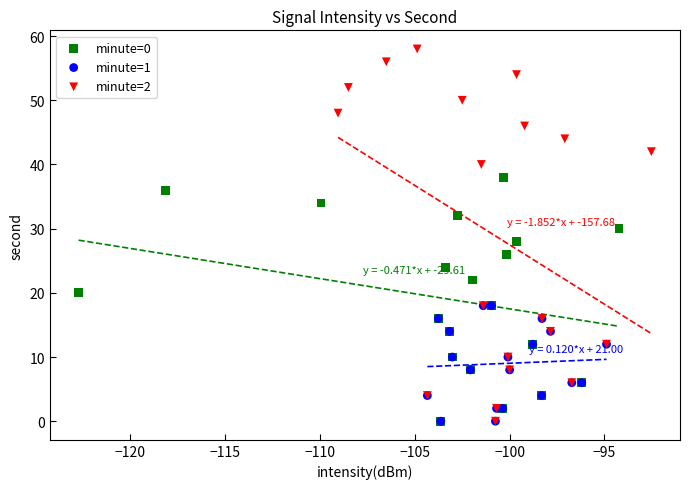

Which series has the widest spread of Y values?

minute=2